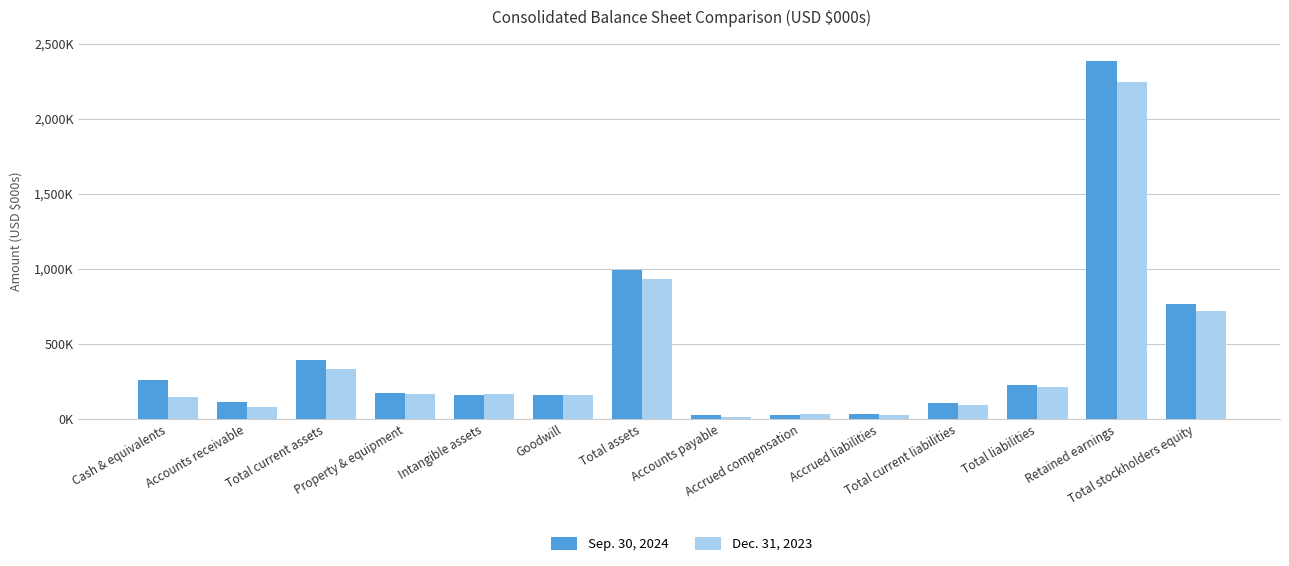

What are all the series names shown in the legend?

Sep. 30, 2024, Dec. 31, 2023